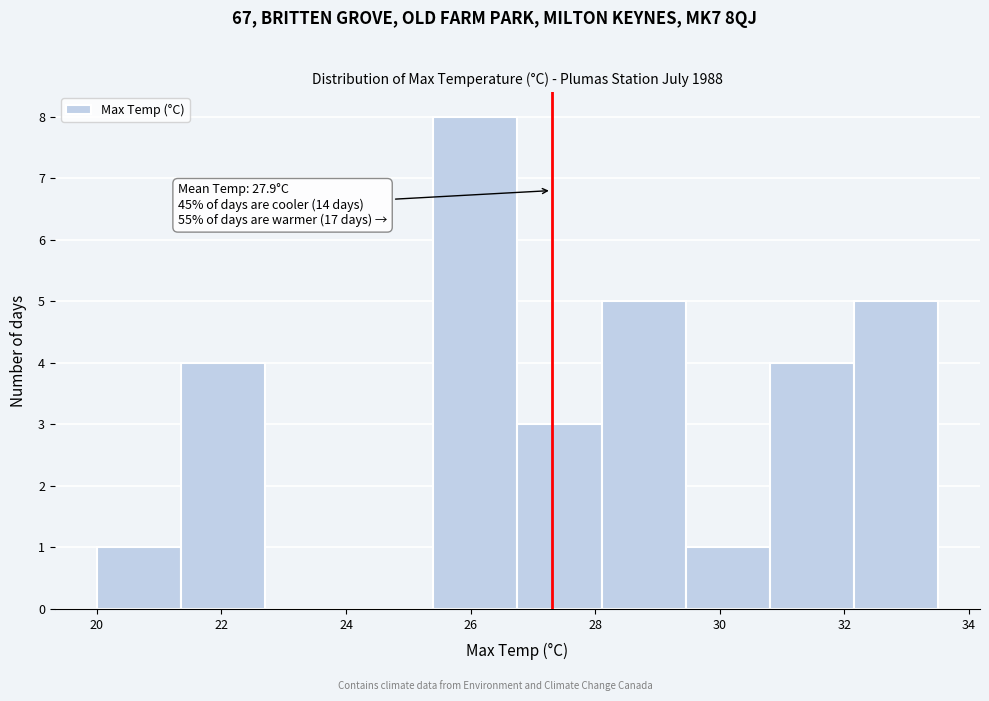

Which range on the x-axis has the tallest bar?

25.40 to 26.75